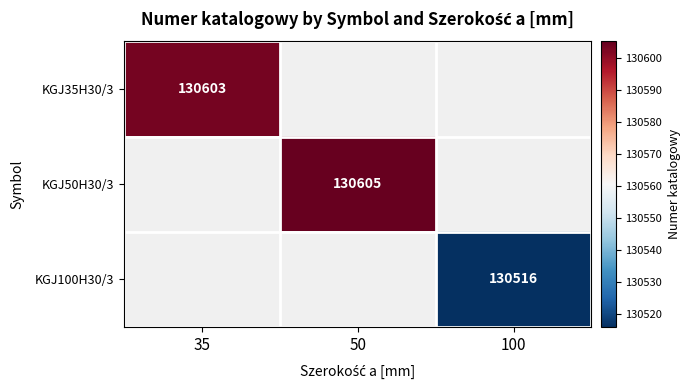

What is the minimum value shown in the chart?

130516.0